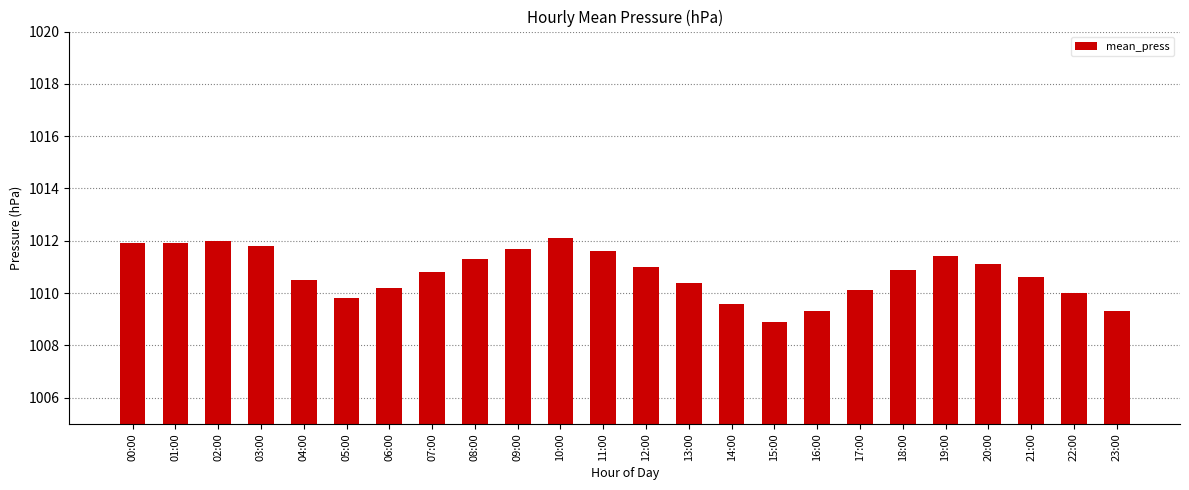

What is the ratio of the value at 00:00 to the value at 21:00?

1.0